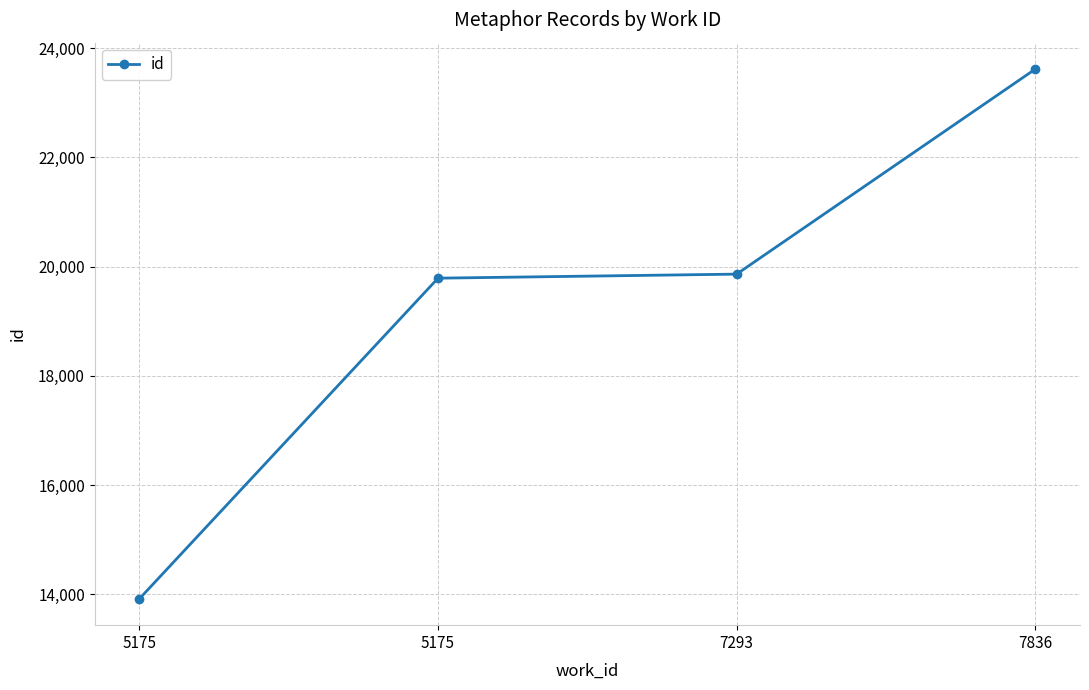

Does the chart have visible grid lines?

Yes